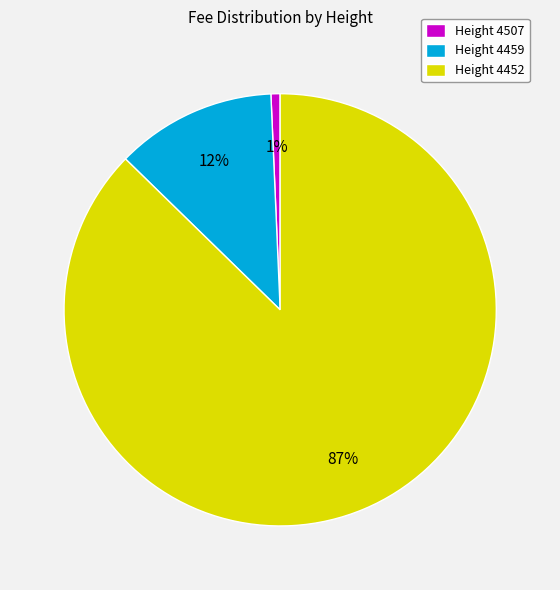

Is Height 4452 the majority of the pie?

Yes